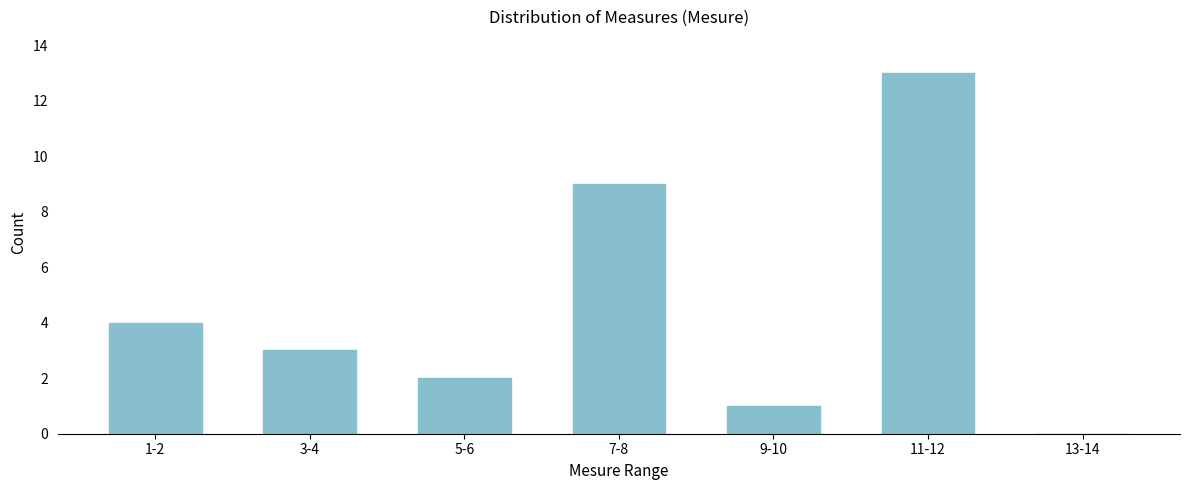

Reading left to right, transcribe all the data shown in this chart.

1-2=4	3-4=3	5-6=2	7-8=9	9-10=1	11-12=13	13-14=0